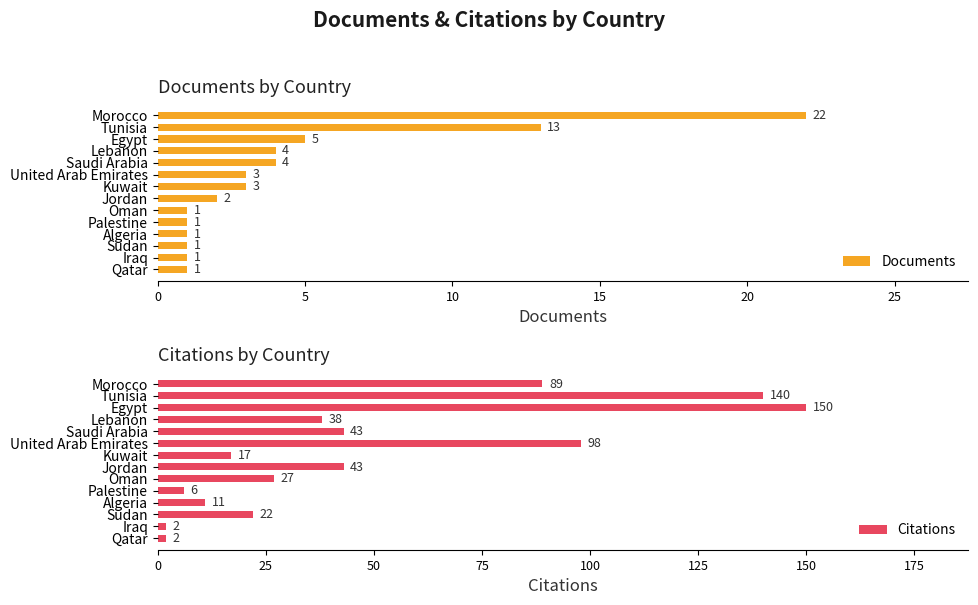

What is the average value of the Citations series?

49